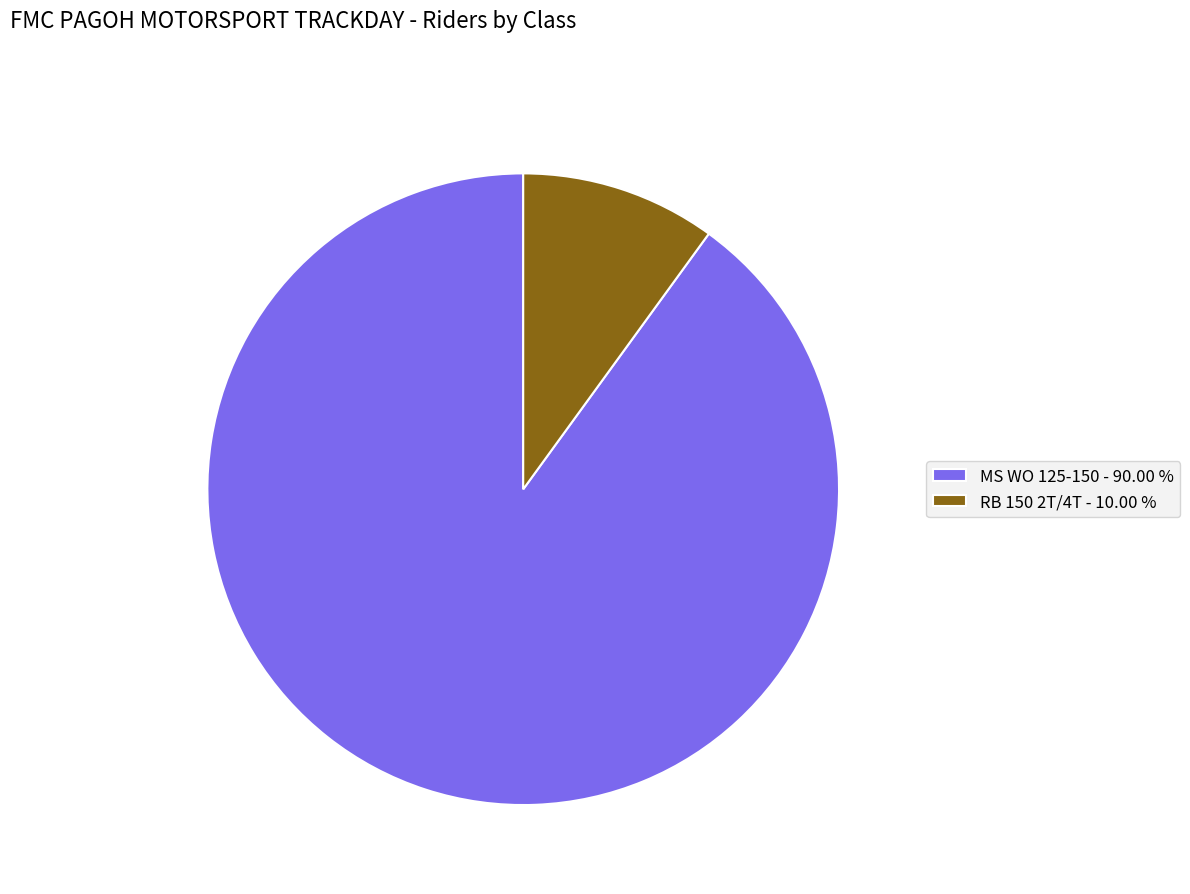

The MS WO 125-150 slice represents 90% of the pie. True or false?

True